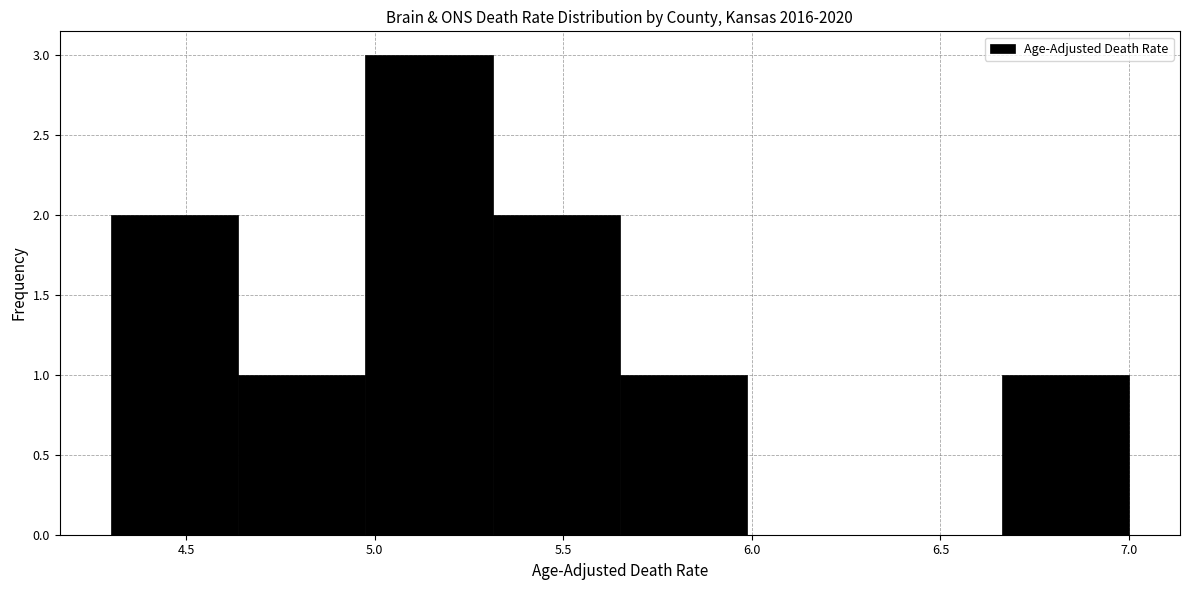

Reading left to right, list every bar in this chart as the range it spans on the x-axis followed by its height. Neither the bar edges nor the heights are printed on the chart, so give them approximately, as read against the axes.

4.30 to 4.65: 2
4.65 to 5.00: 1
5.00 to 5.30: 3
5.30 to 5.65: 2
5.65 to 6.00: 1
6.00 to 6.35: 0
6.35 to 6.65: 0
6.65 to 7.00: 1